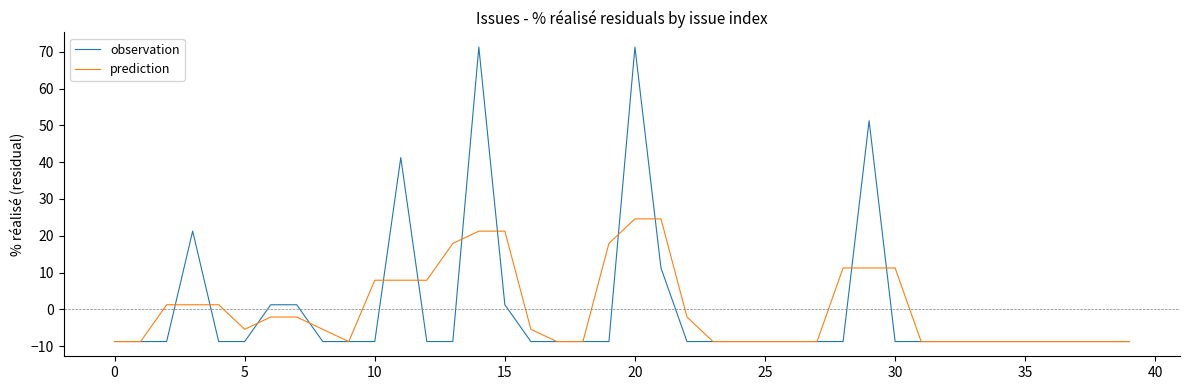

Rank the series by their maximum value, from highest to lowest.

observation, prediction